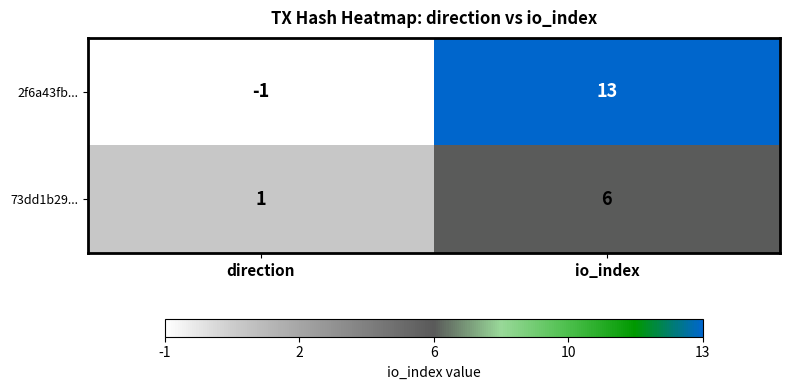

What is the maximum value shown in the chart?

13